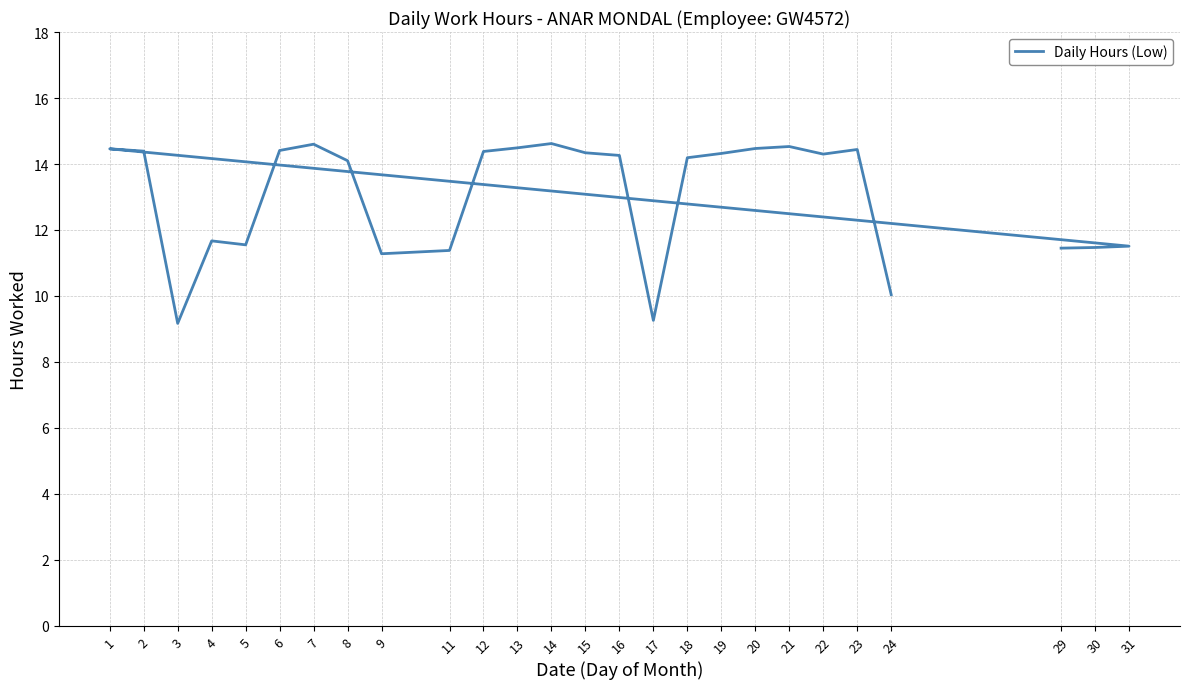

Does the chart display data point markers on the line(s)?

No